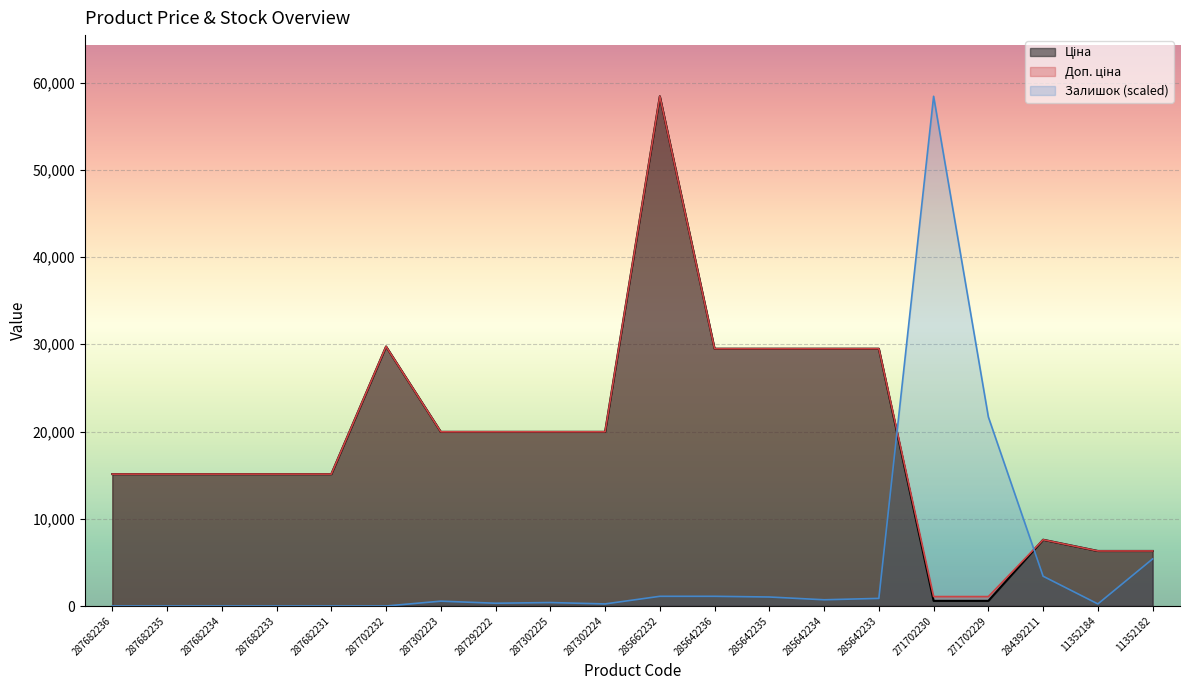

Where does the Залишок series first go above 555?

287302223